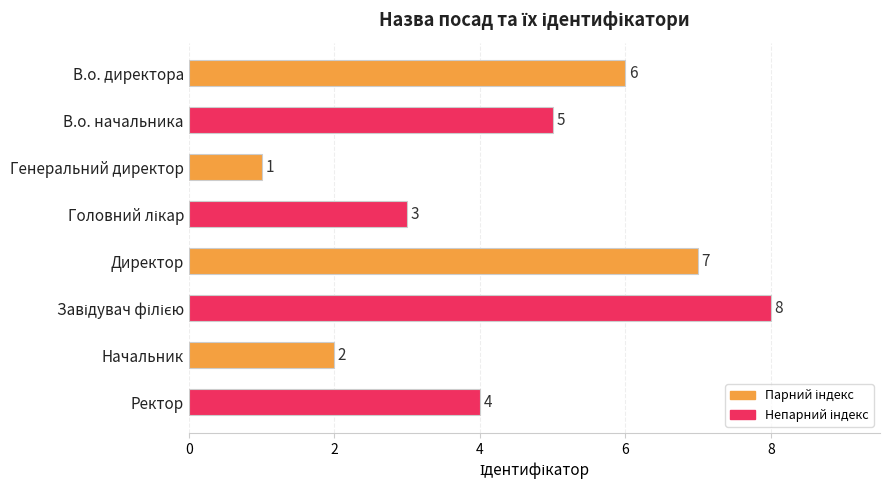

The value at Ректор is 4. True or false?

True